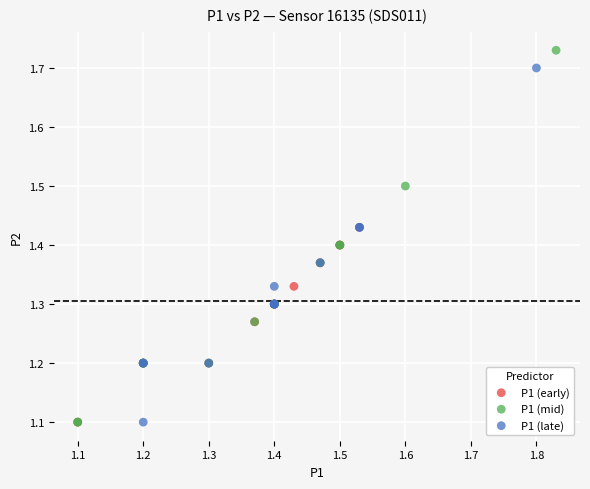

Which series has the largest Y range (max minus min)?

P1 (mid)